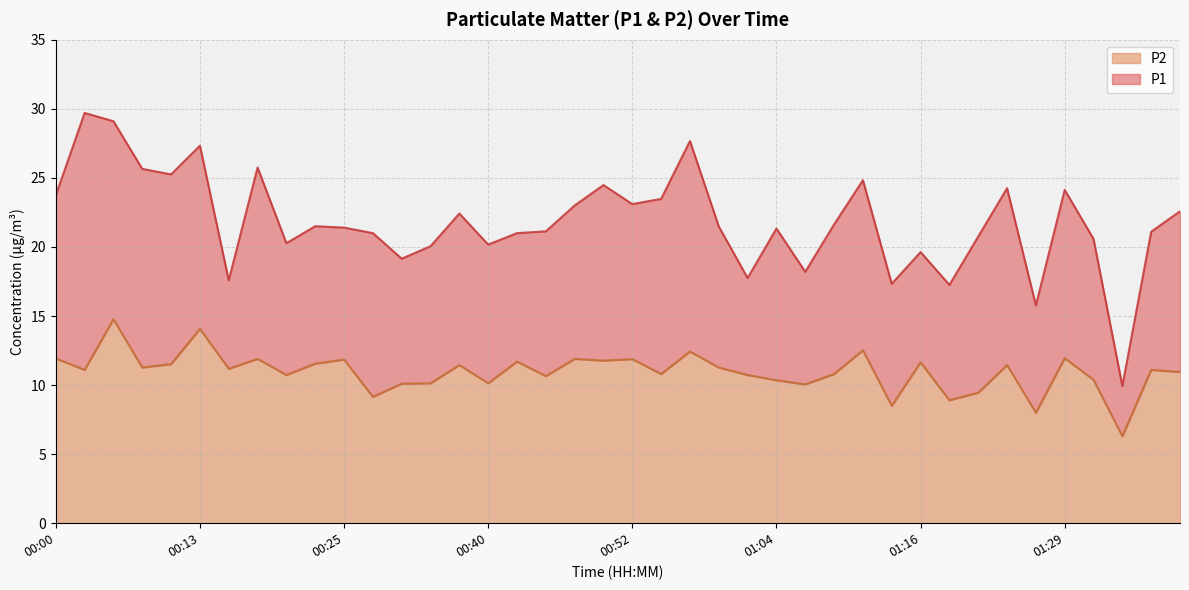

What is the difference between the P2 values at 00:27 and 01:19?

0.2